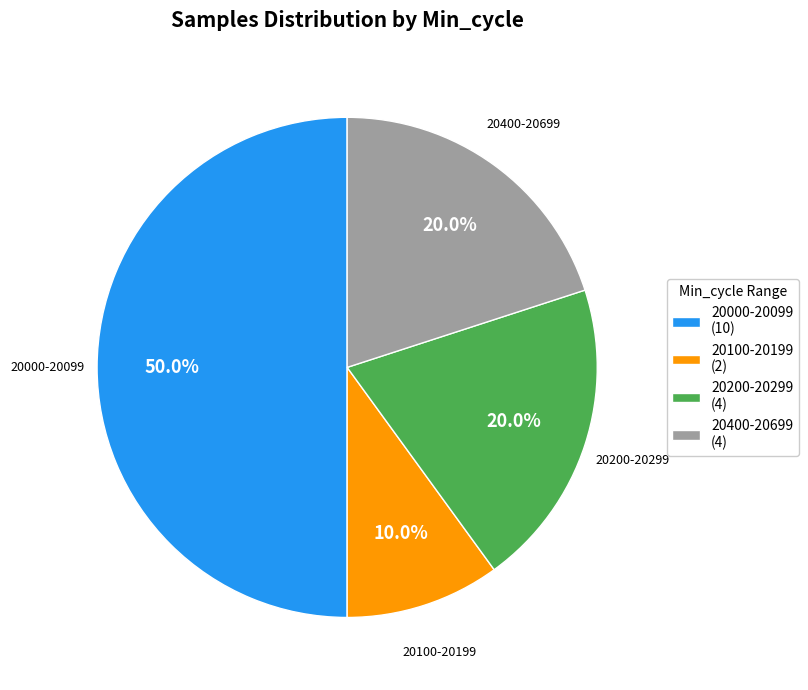

Between 20100-20199 (2) and 20000-20099 (10), which is larger?

20000-20099 (10)